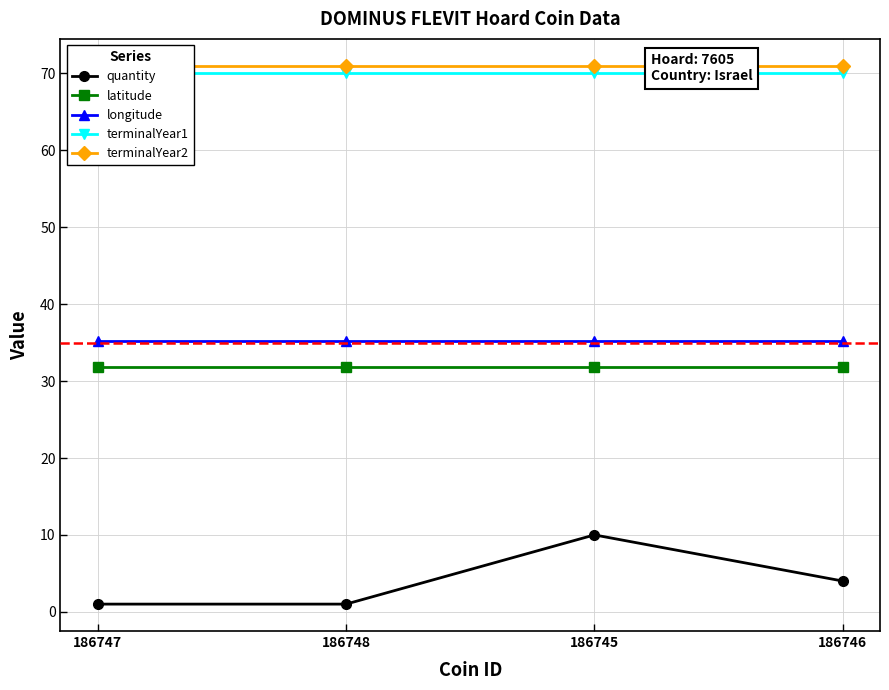

True or false: longitude and terminalYear1 cross at least once.

False